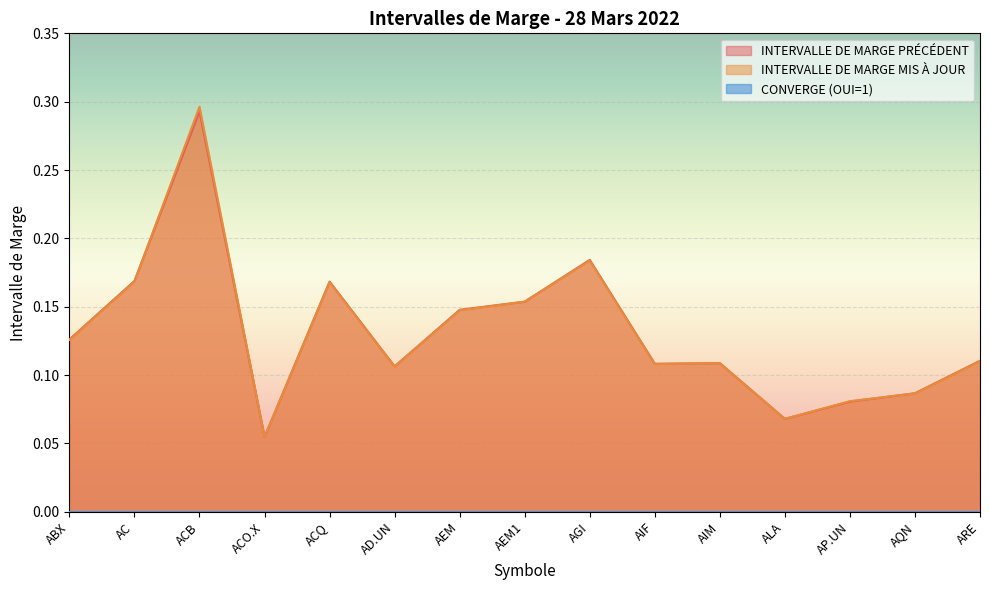

At which category does INTERVALLE DE MARGE PRÉCÉDENT reach its first local peak?

ACB